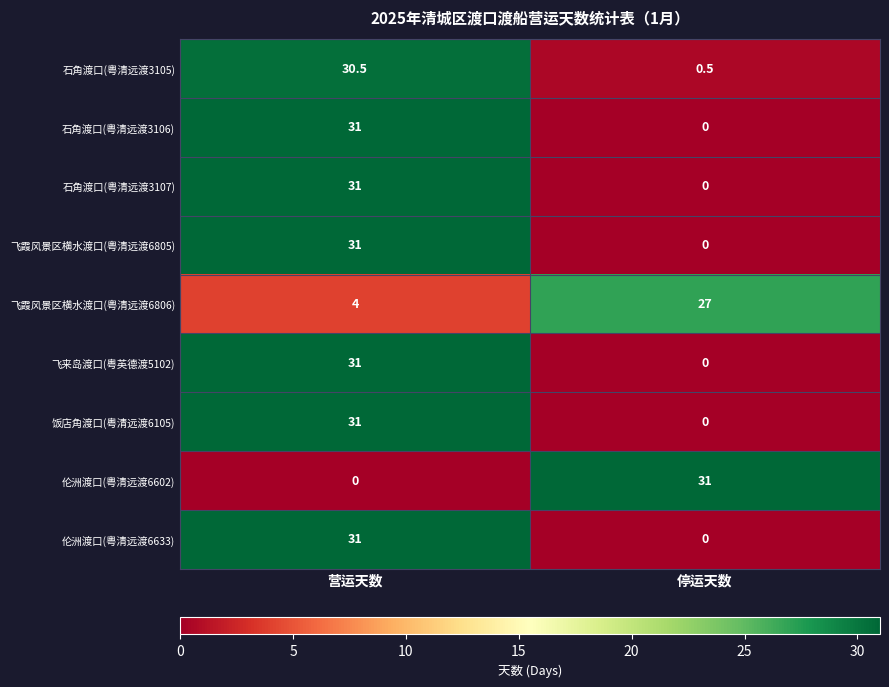

What is the spread (max minus min) of values at 营运天数?

31.0